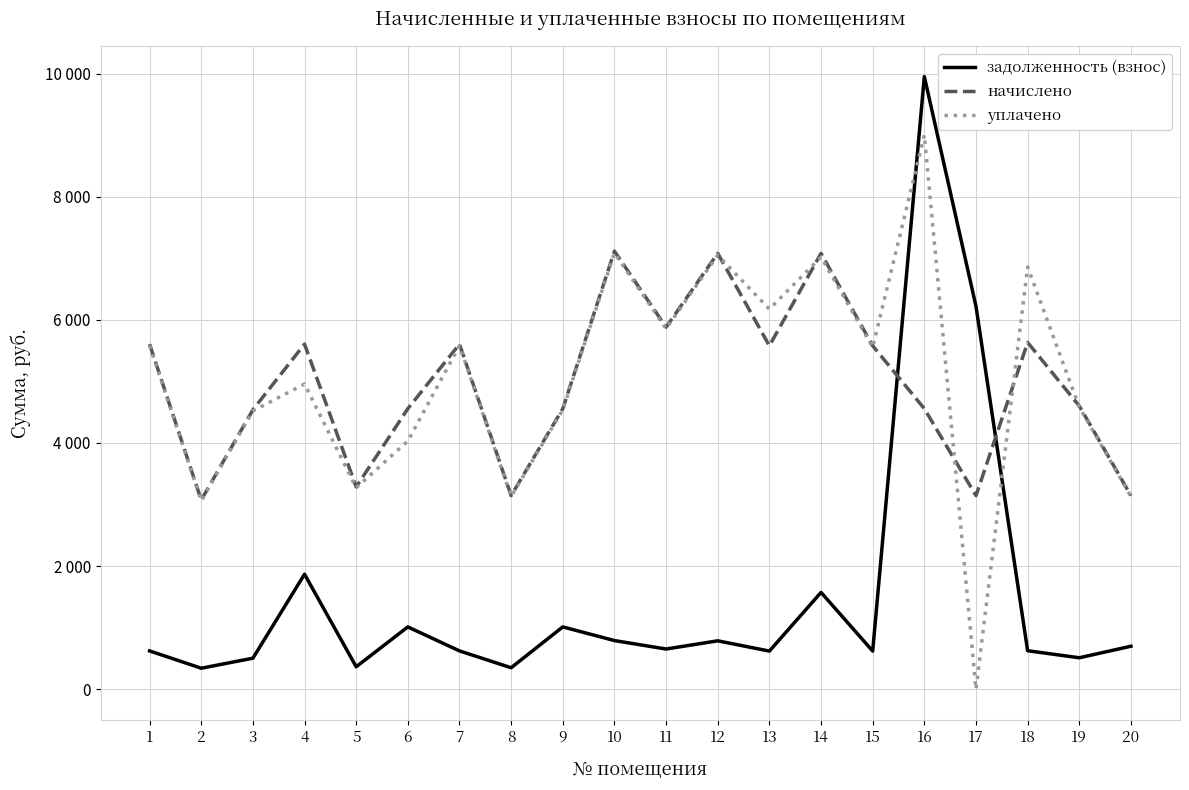

Where is the first local maximum for задолженность (взнос)?

4